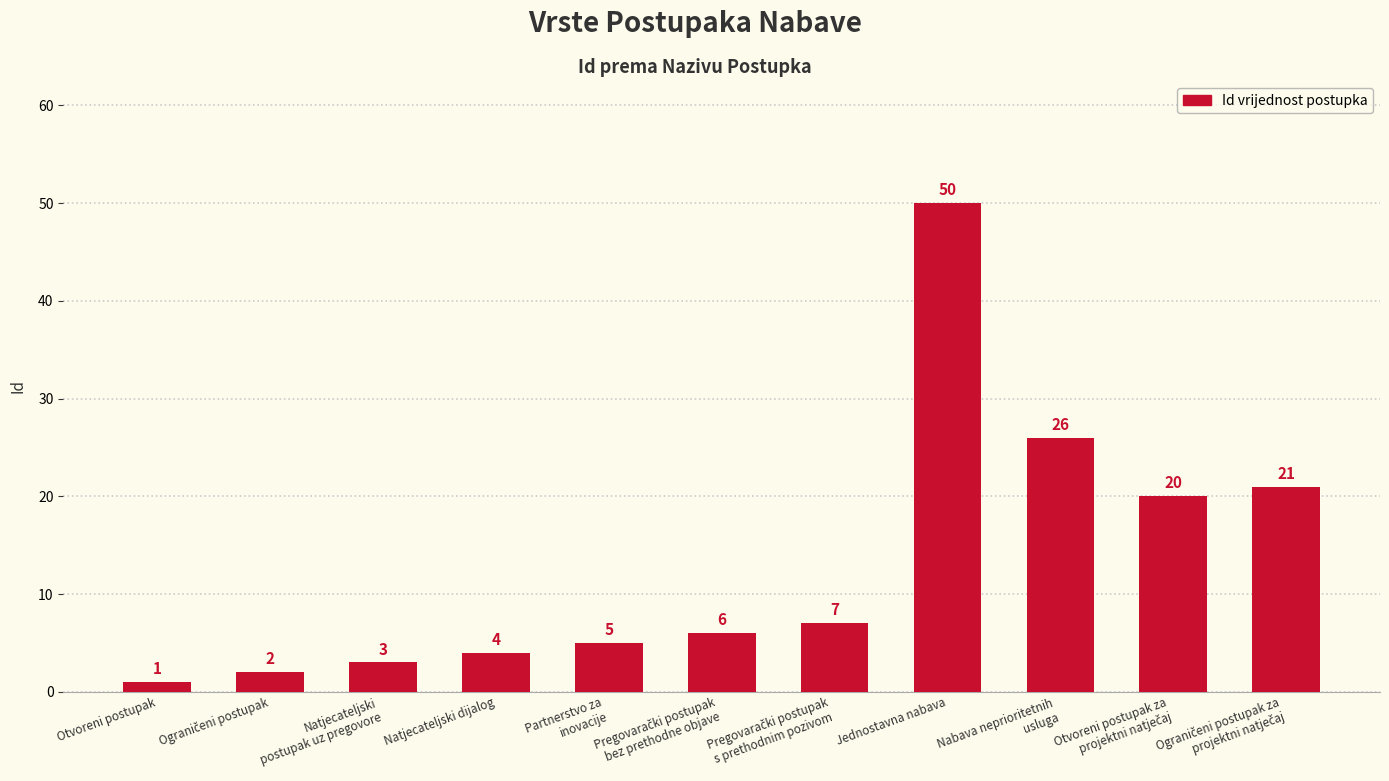

The chart shows a value of 11 at Nabava neprioritetnih
usluga. True or false?

False